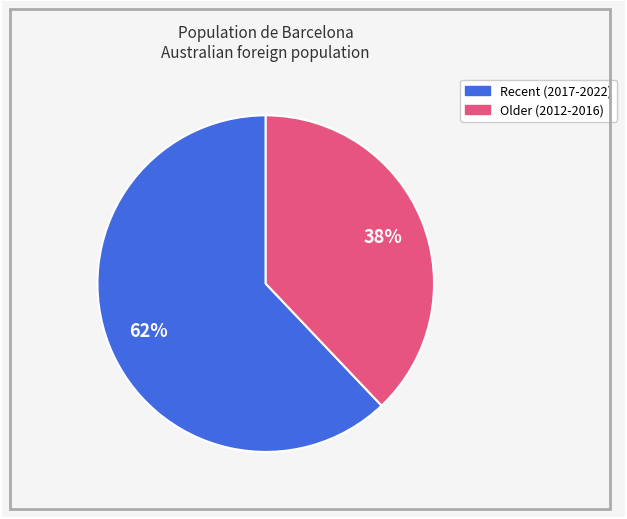

To the nearest percent, what is the average slice percentage?

50%